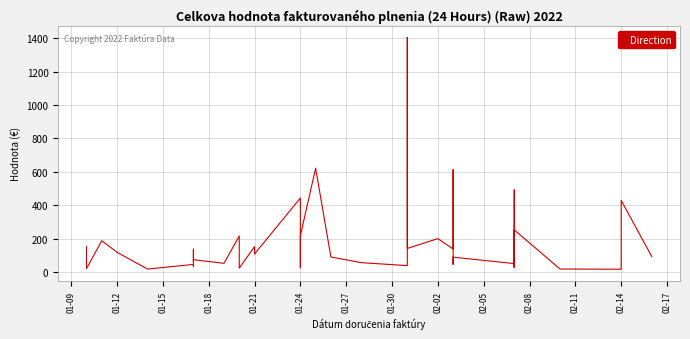

What is the greatest value displayed?

1404.0